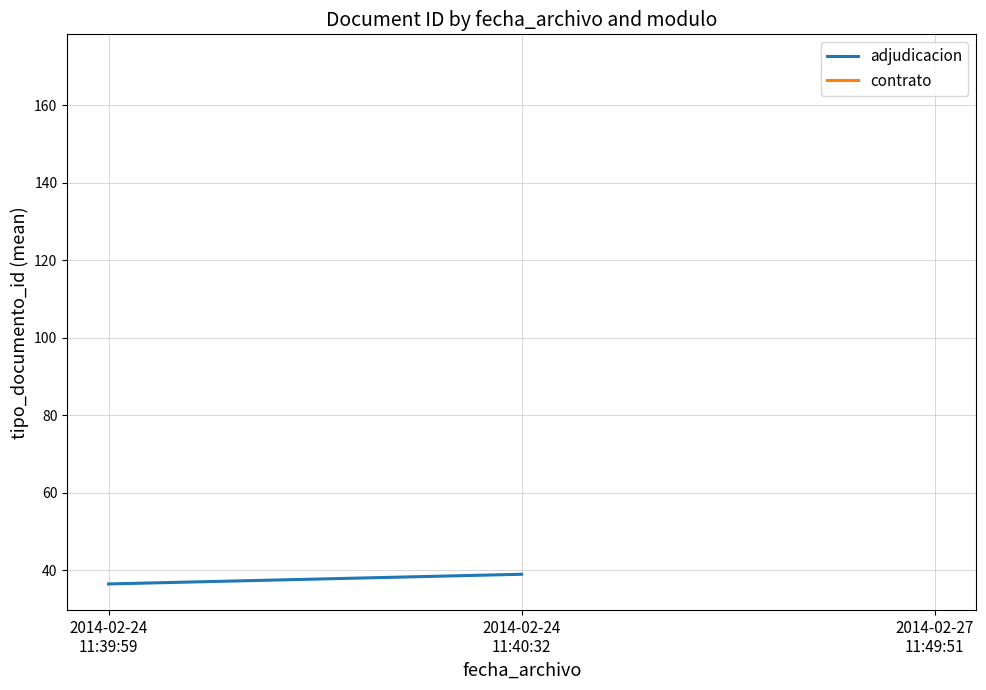

What is the sum of all values?

75.5